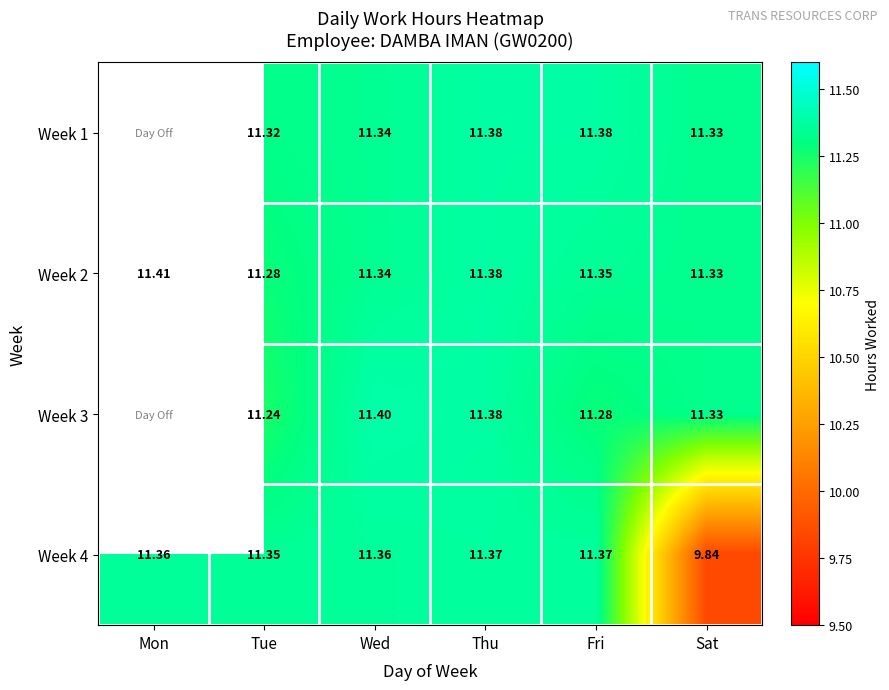

What is the spread (max minus min) of values at Tue?

0.1